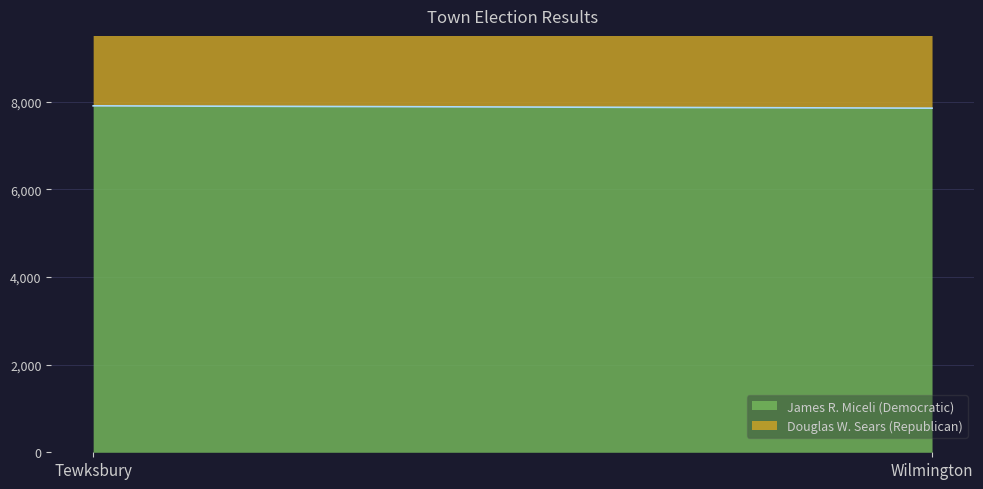

What is the smallest value displayed?

2281